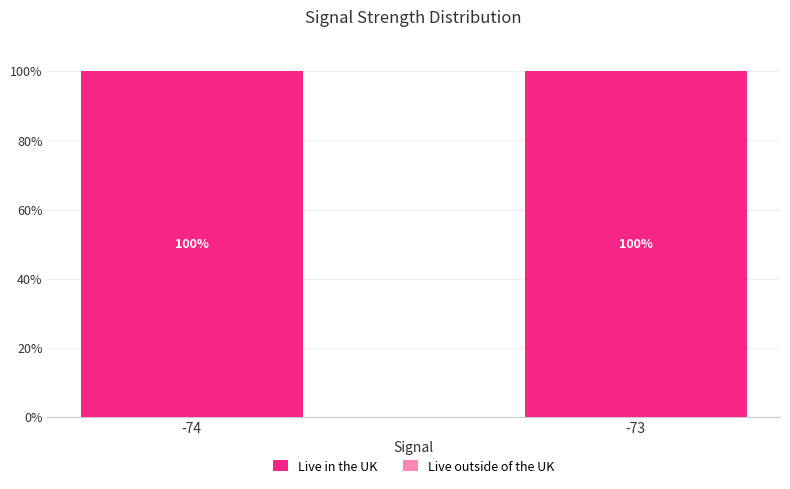

What is the sum of the Live in the UK values at -73 and -74?

200